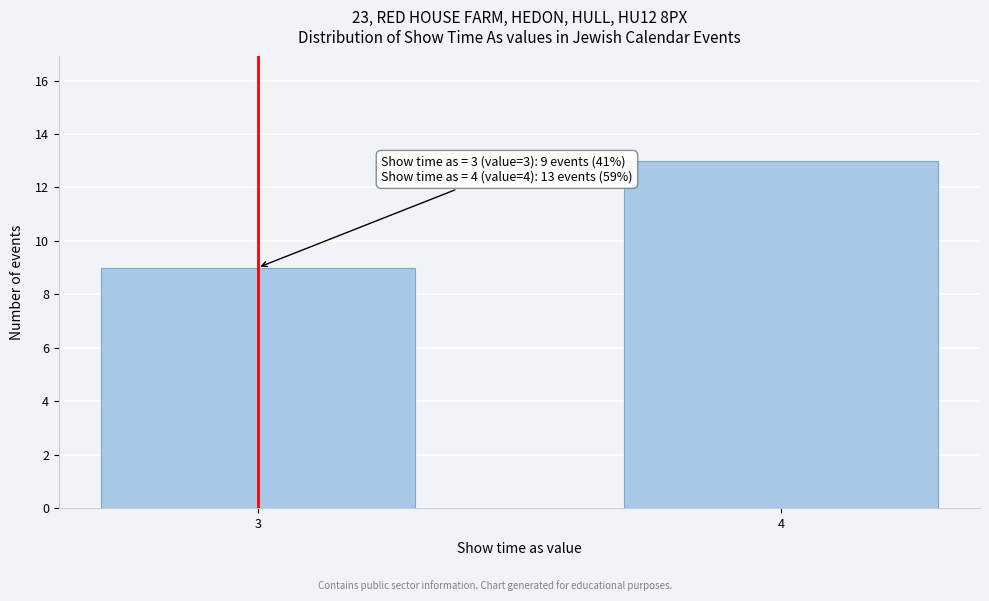

Reading left to right, extract all data points from this chart.

3=9	4=13